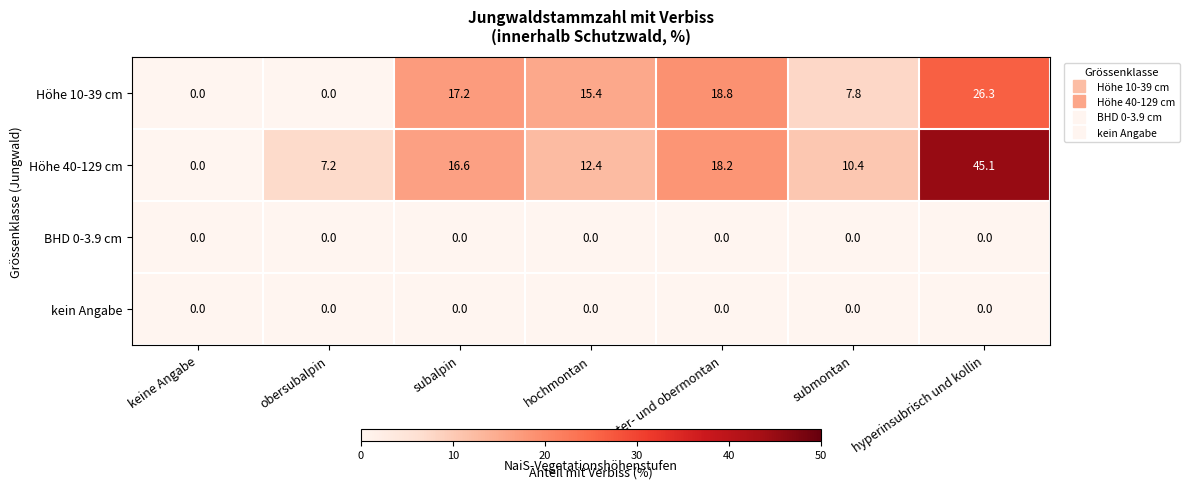

Which series has the widest spread of values?

Höhe 40-129 cm